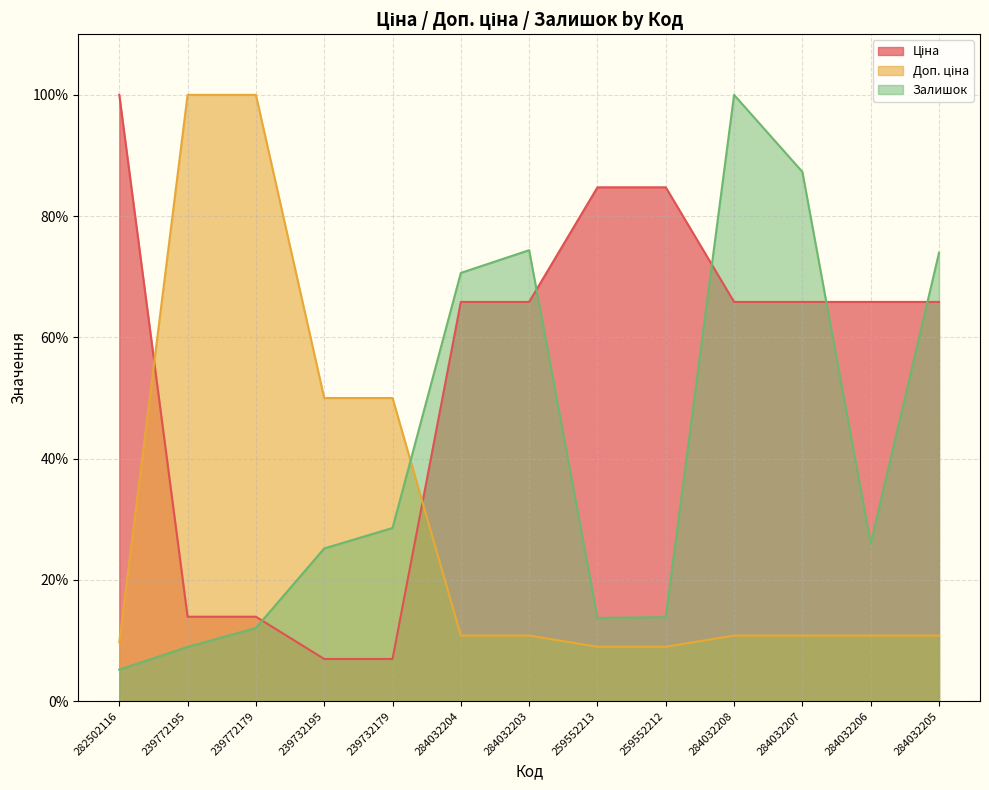

True or false: Залишок and Ціна cross at least once.

True